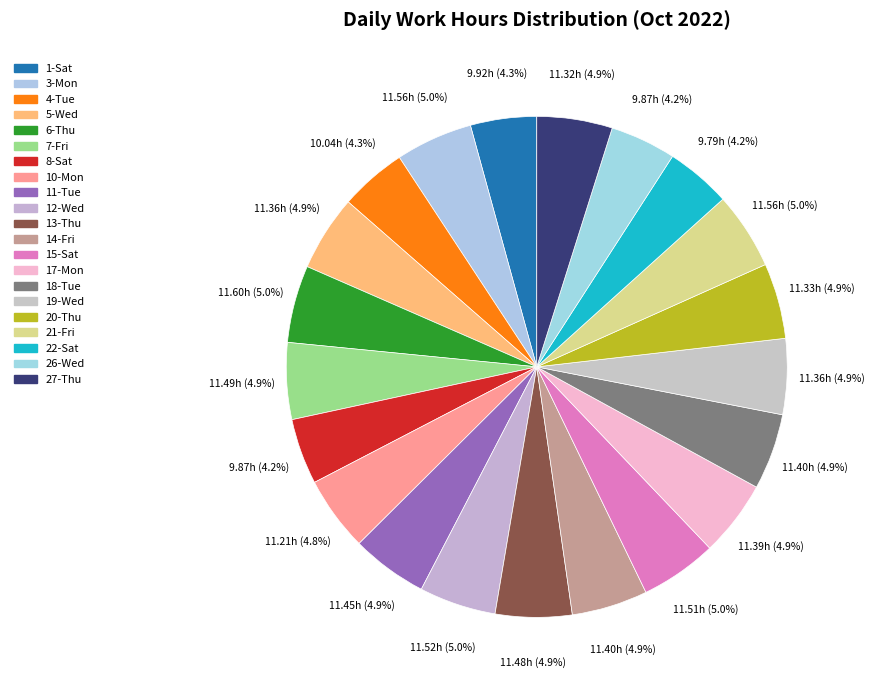

To the nearest percent, what is the combined percentage of 8-Sat and 15-Sat?

9%